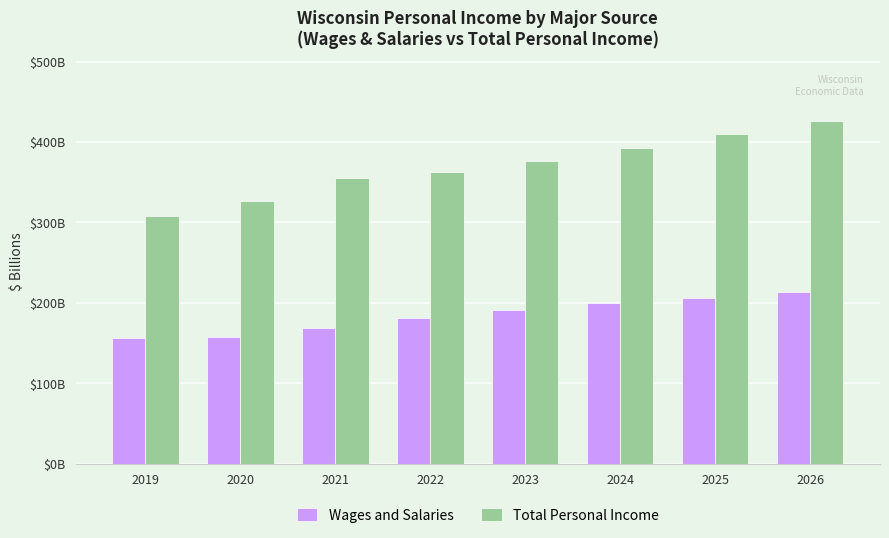

Rank the series by their average value, from lowest to highest.

Wages and Salaries, Total Personal Income